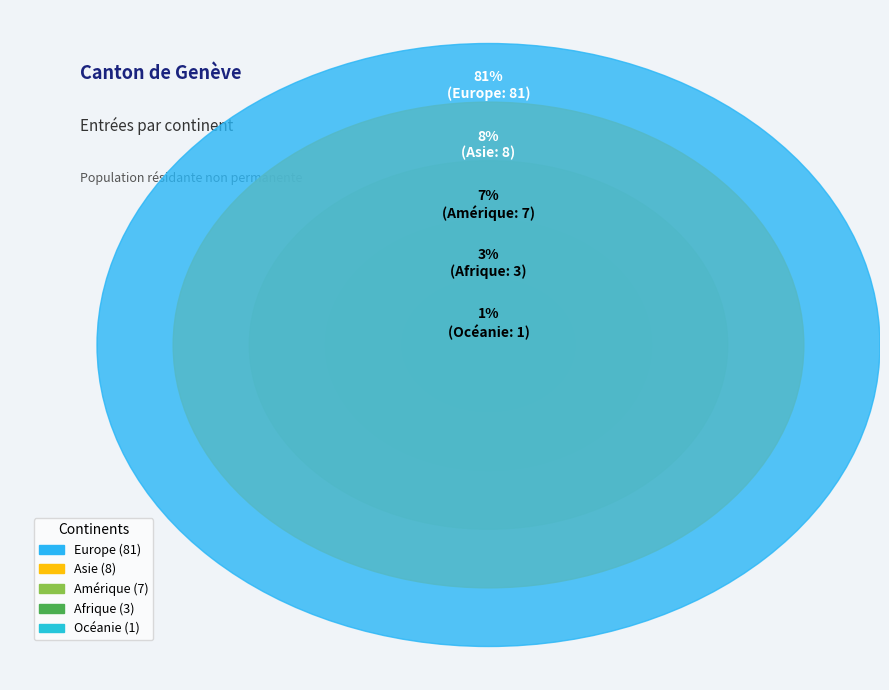

Which has a higher value, Afrique or Océanie?

Afrique